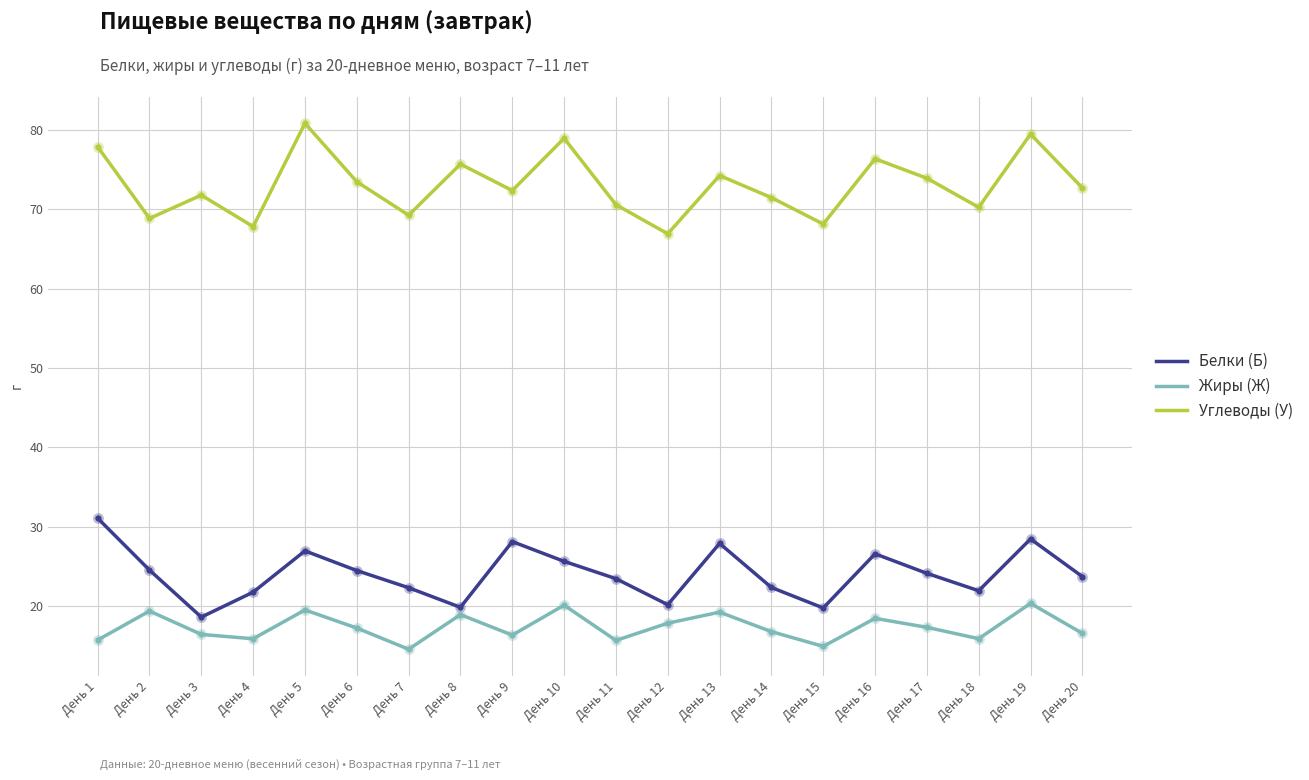

At how many categories does at least one series exceed 66?

20